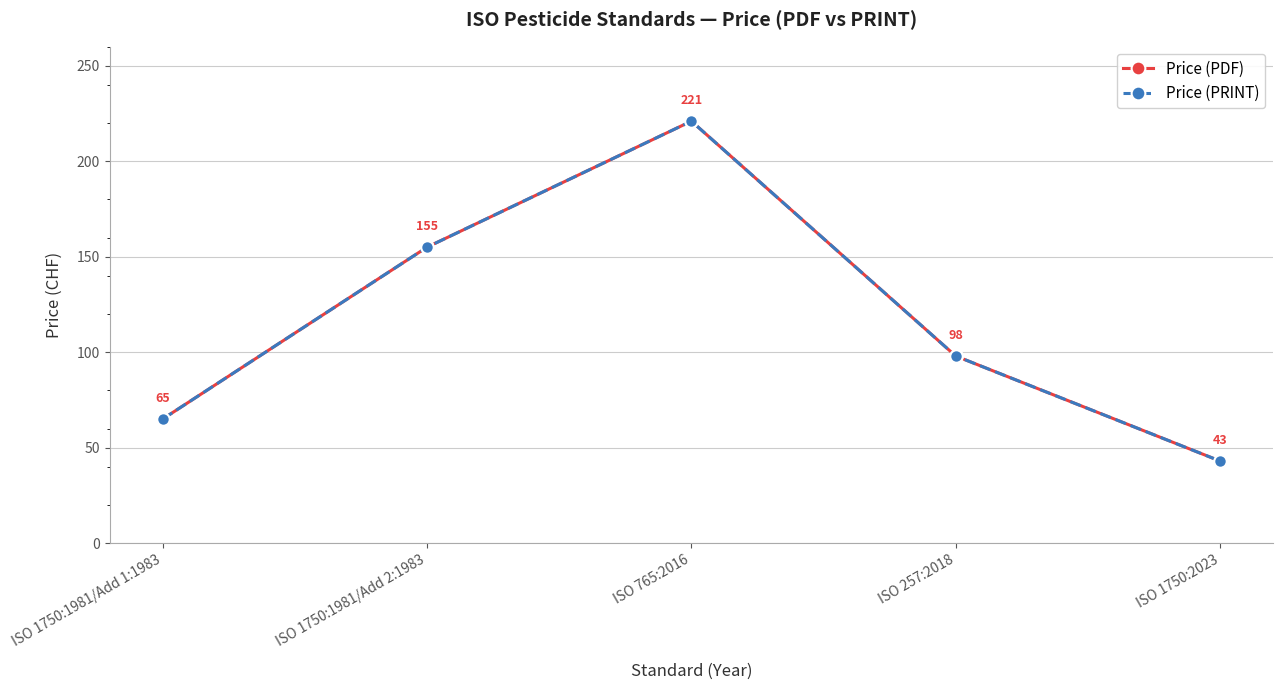

Does the chart have visible grid lines?

Yes